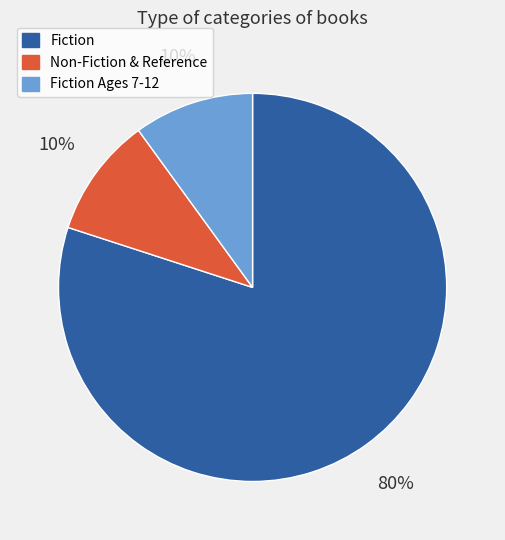

To the nearest percent, what is the average slice percentage?

33%